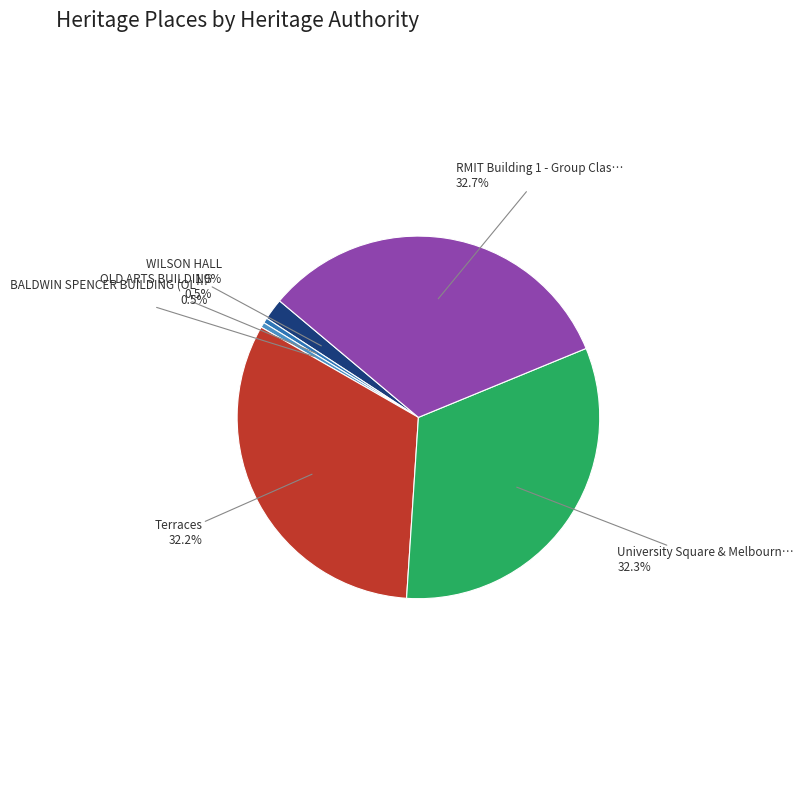

To the nearest percent, what is the average slice percentage?

17%